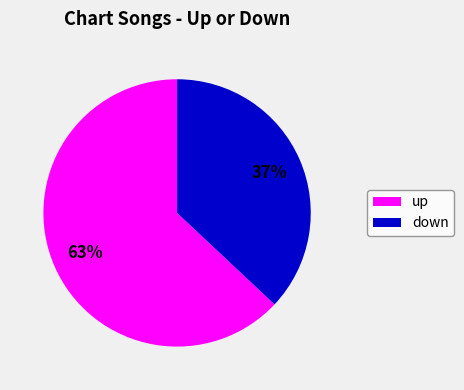

To the nearest percent, what is the combined percentage of down and up?

100%